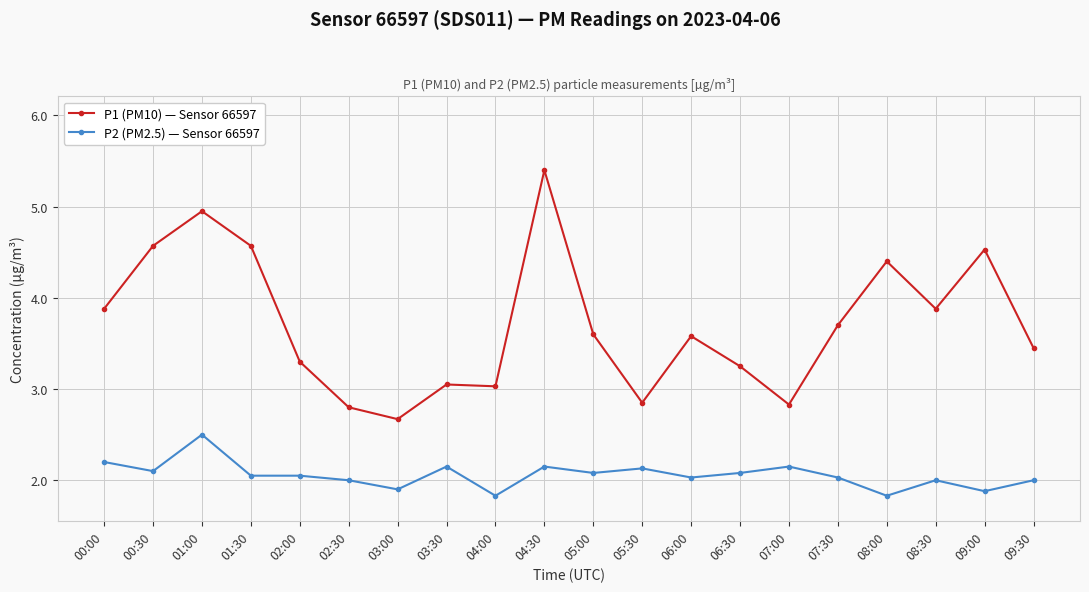

Where does the P1 (PM10) — Sensor 66597 series first go above 3?

00:00